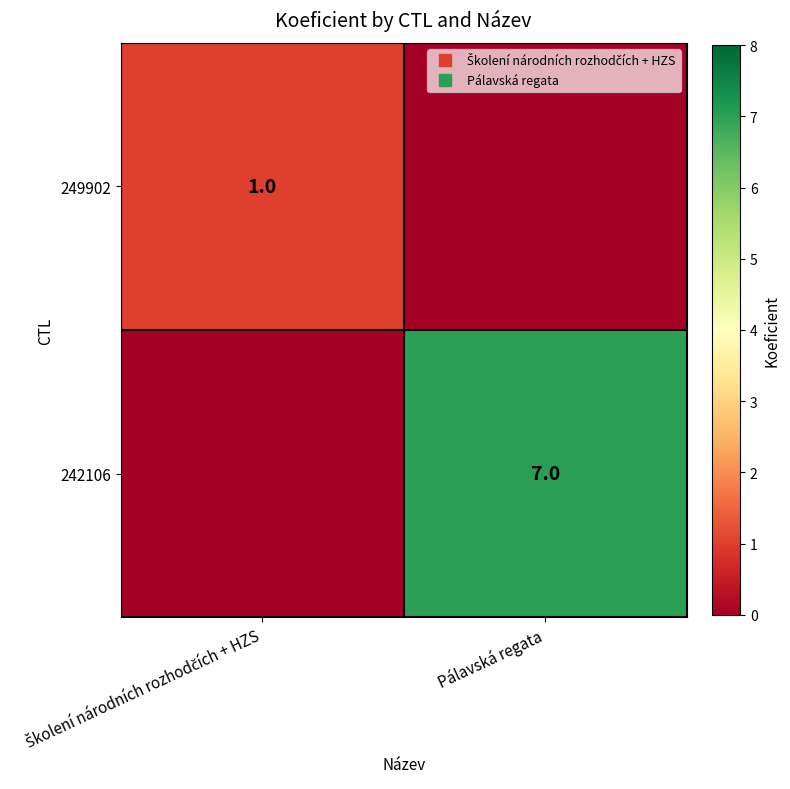

The 242106 series shows 7 at Pálavská regata. True or false?

True